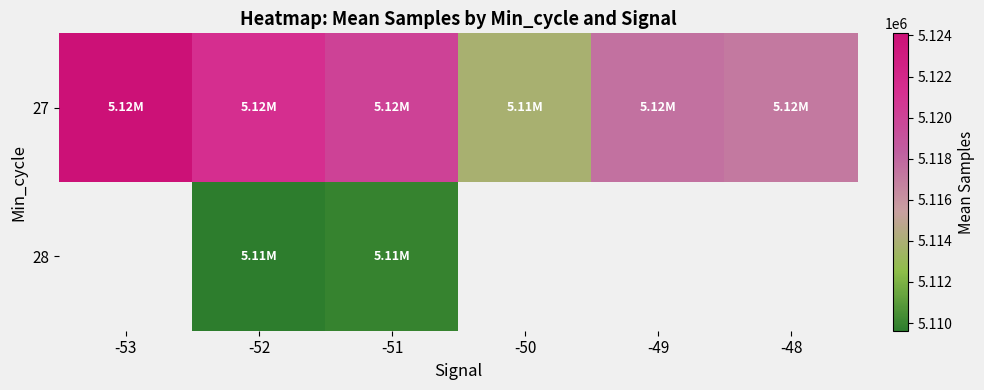

How many values in 28 are above zero?

2